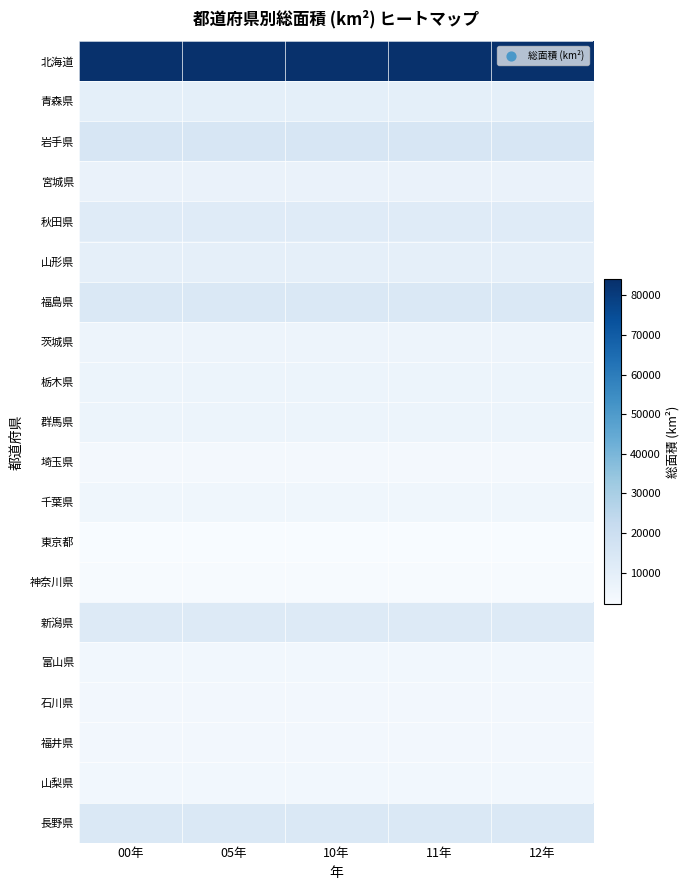

Which series has the largest total across all categories?

北海道